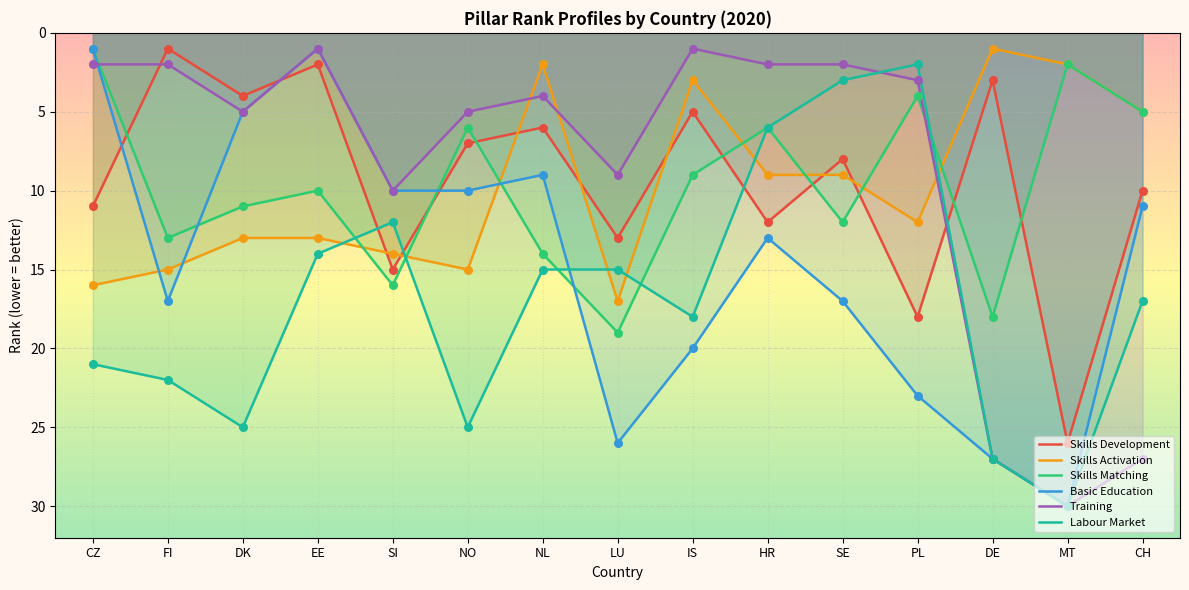

At which category is the sum across all series the highest?

MT